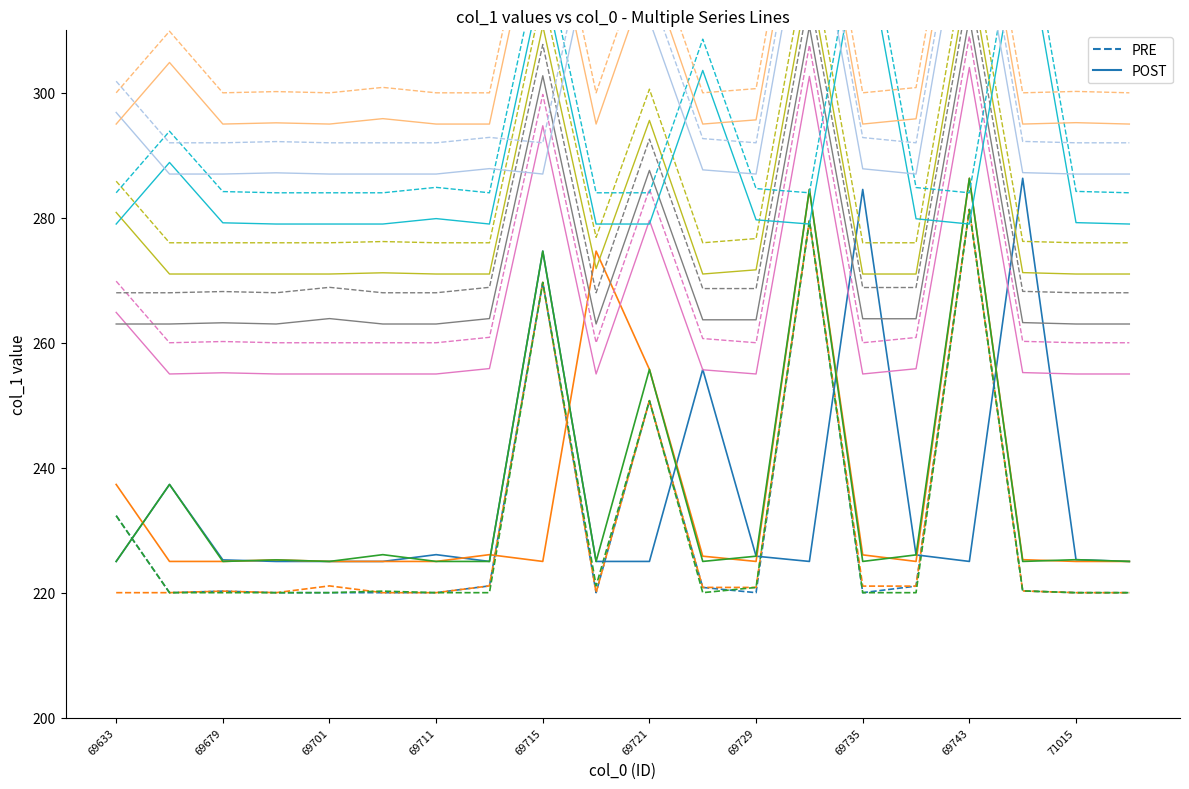

What is the sum of all POST values?

4717.1